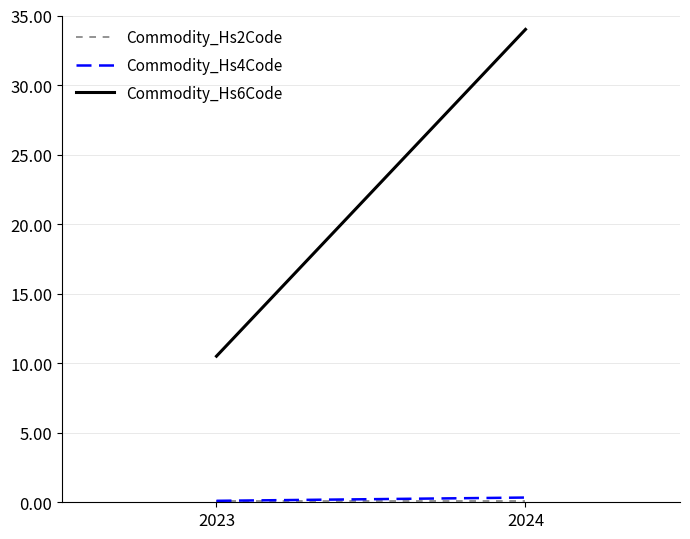

At which label is Commodity_Hs4Code closest to 0?

2023